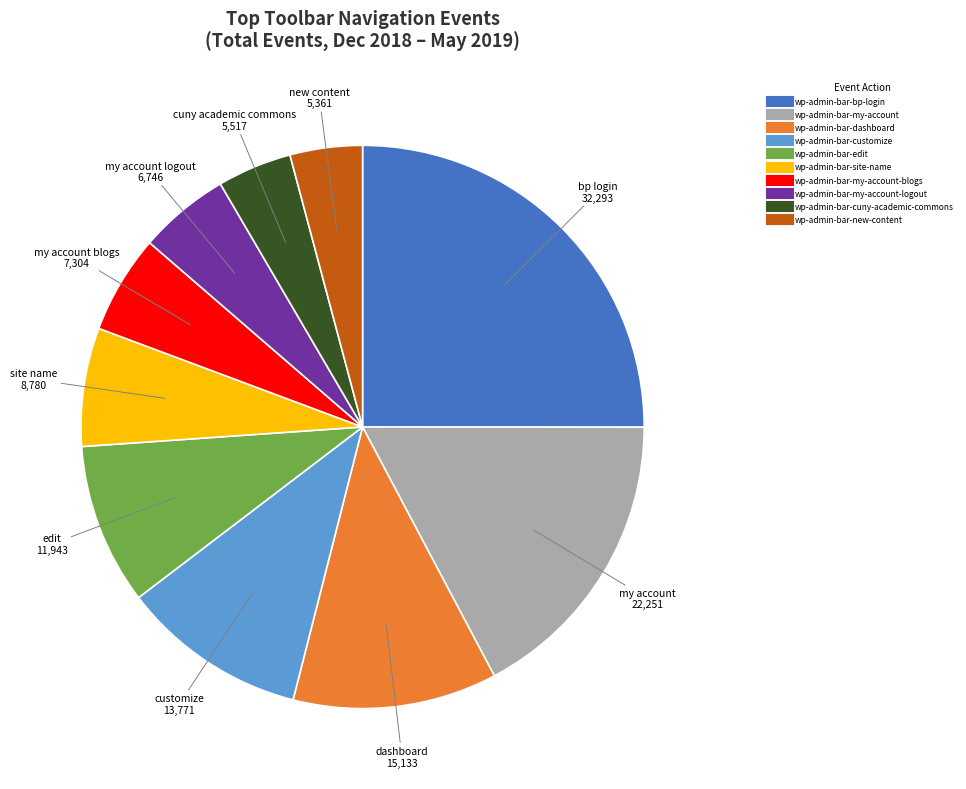

Does any single category account for the majority?

No